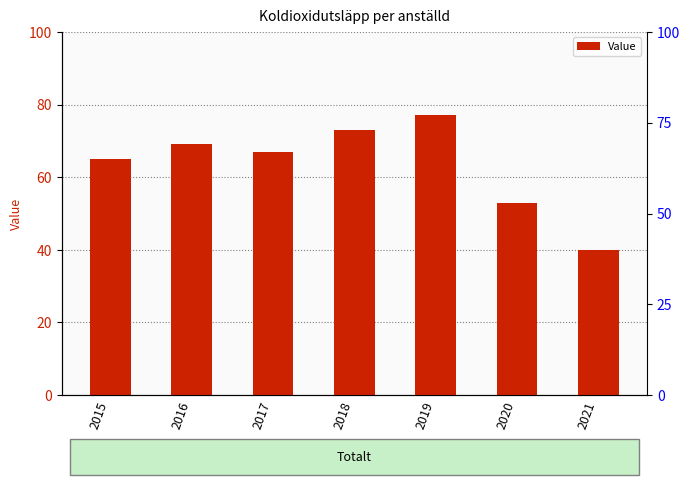

What is the change in value from 2016 to 2020?

-16